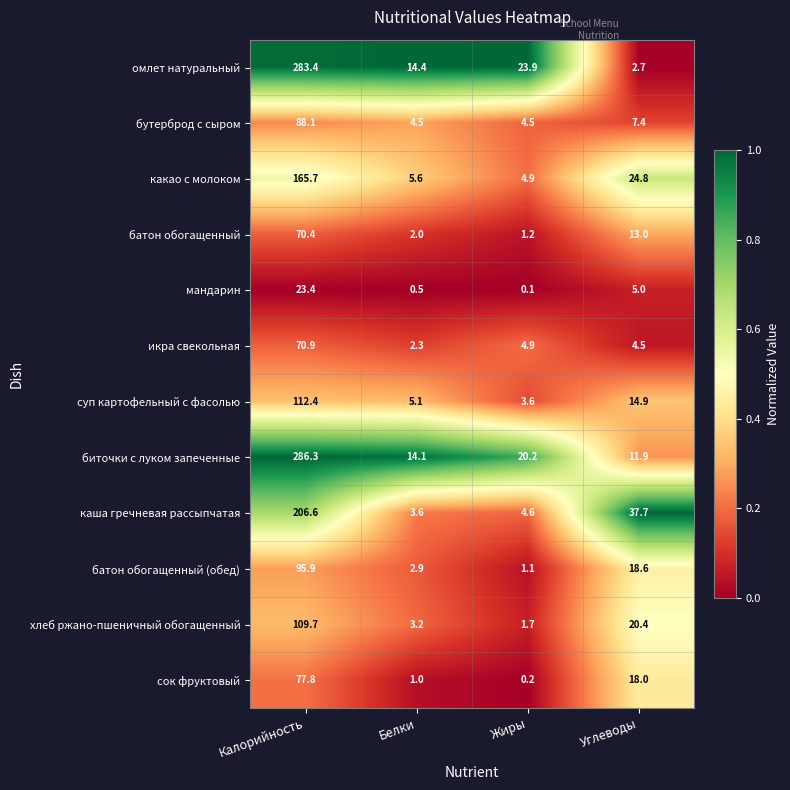

Count the number of categories in the chart.

4